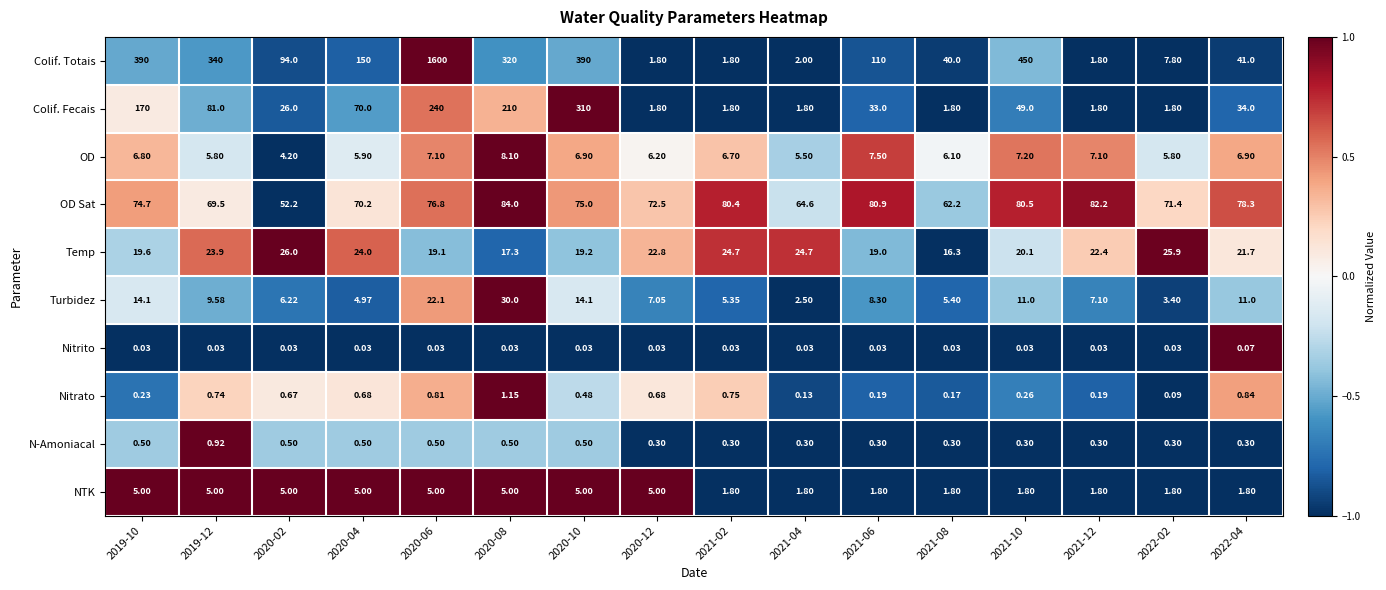

Which series changed the most between 2021-04 and 2021-06?

Colif. Totais